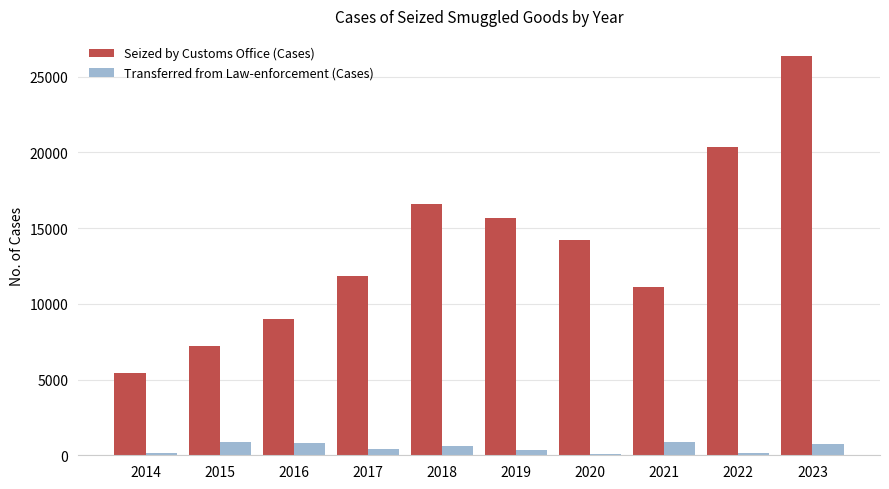

How many data points in Seized by Customs Office (Cases) are less than 14228?

5